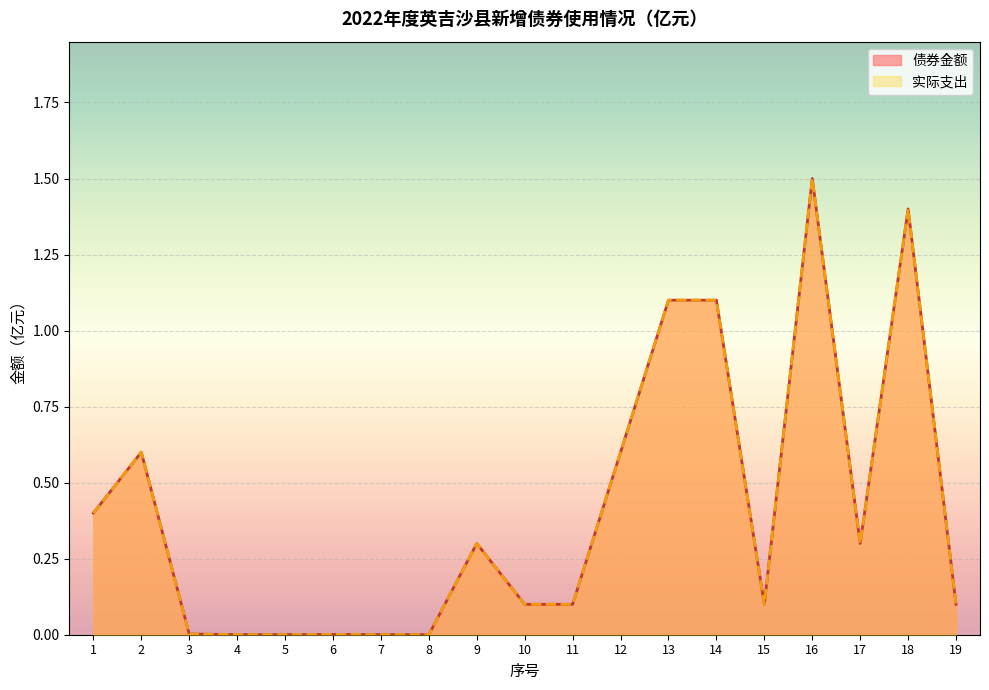

Which series has the largest total across all categories?

债券金额